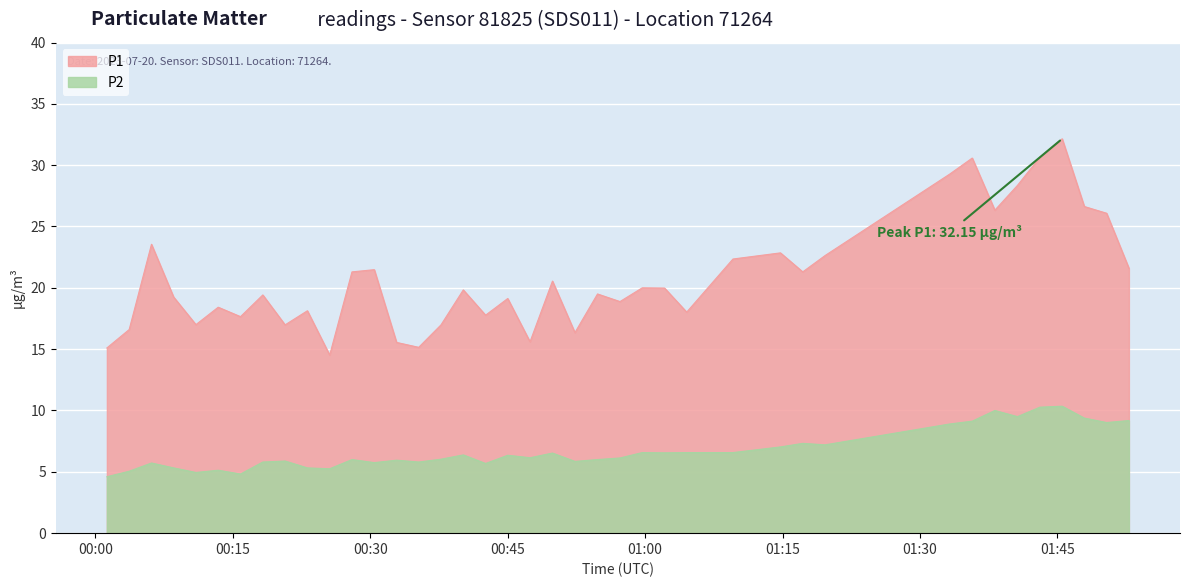

In P2, how many points are lower than both neighbors (excluding endpoints)?

12